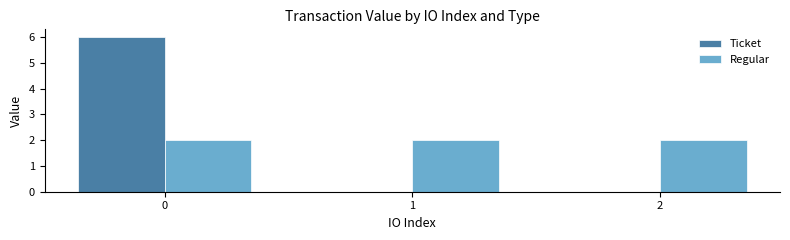

How many groups of bars are there?

3